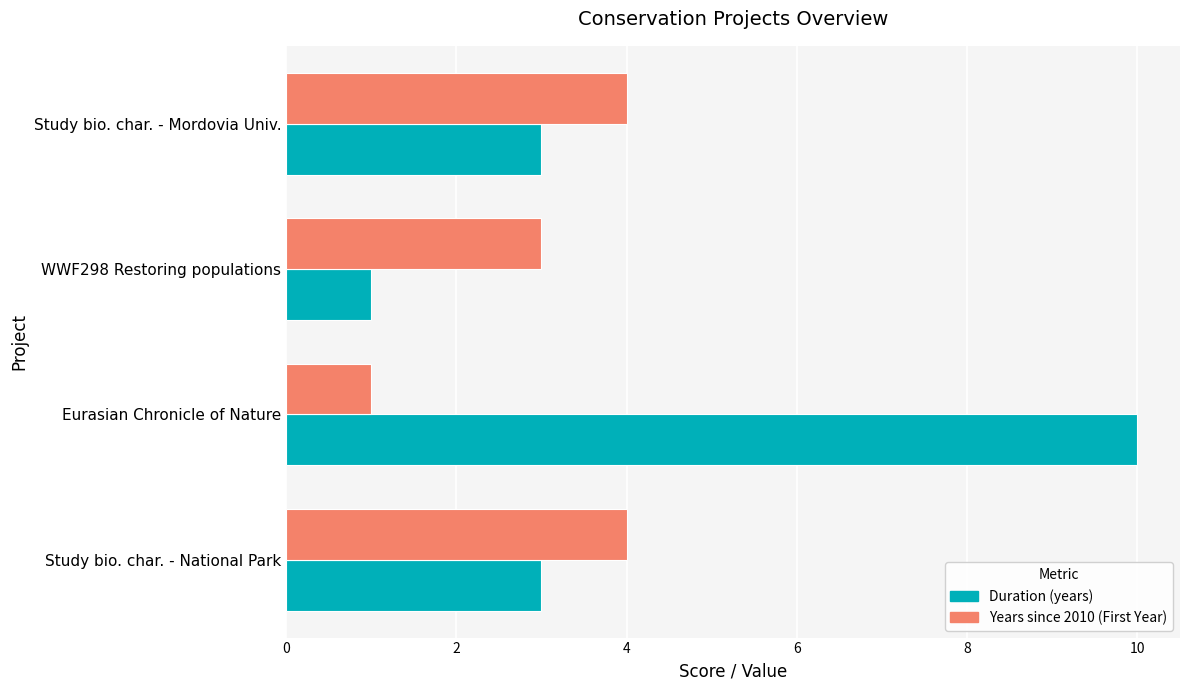

Which series has the widest spread of values?

Duration (years)